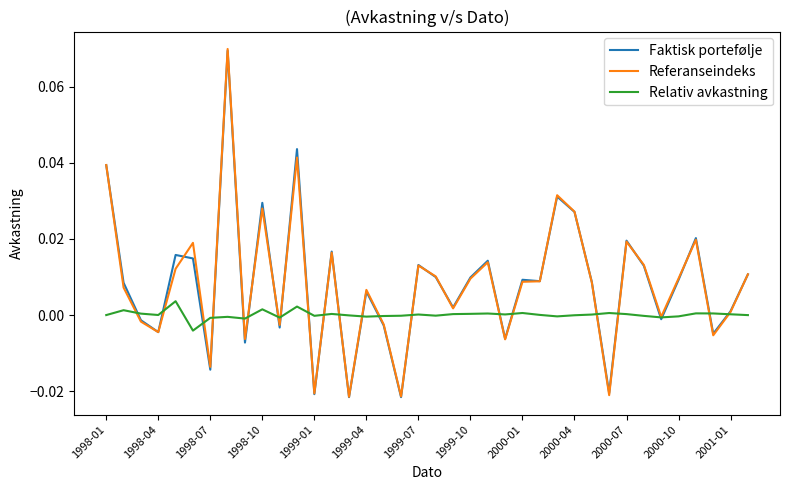

Which series has the widest spread of values?

Referanseindeks